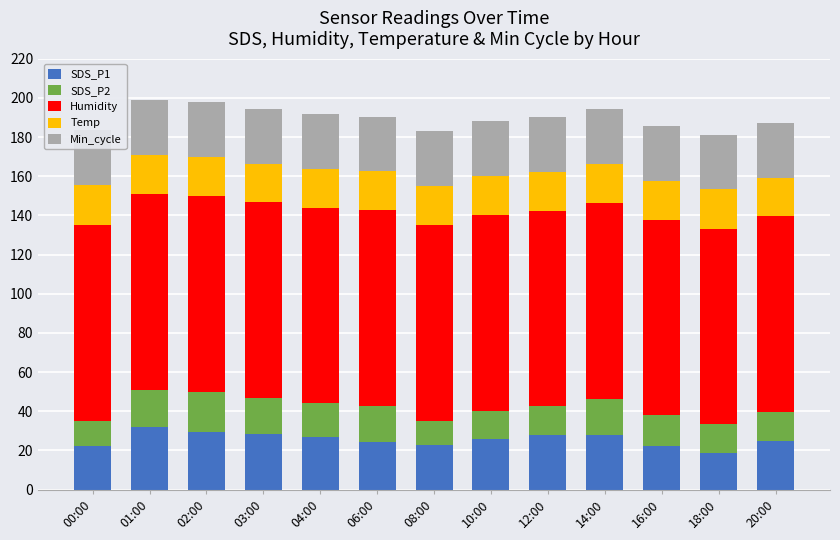

What is the label of the 6th bar from the right?

10:00